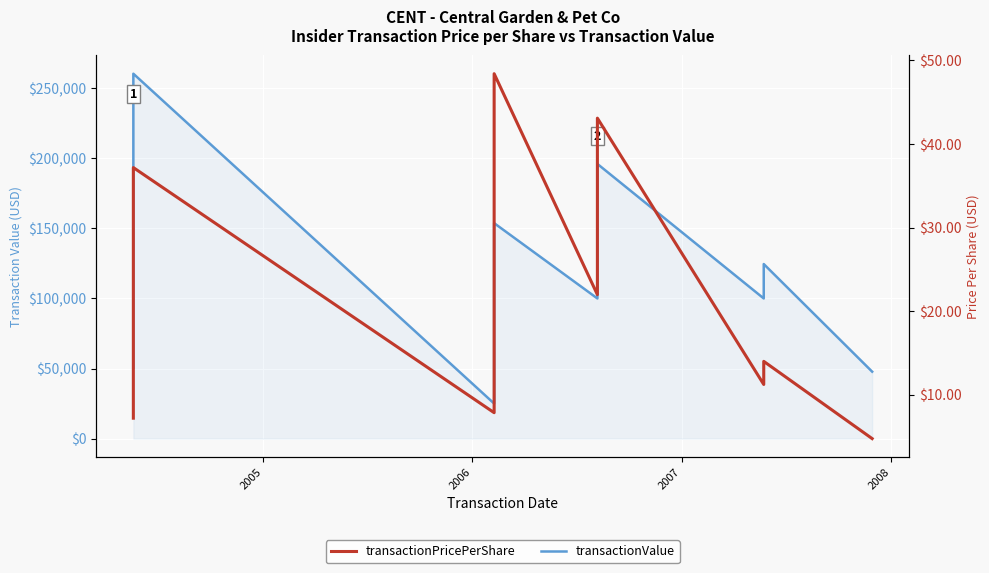

Reading left to right, list all the values displayed in this chart.

transactionValue: 50540.0	260346.0	25003.0	153729.0	99989.0	195978.0	99997.0	124552.0	47766.0	47766.0
transactionPricePerShare: 7.2	37.2	7.9	48.4	22.0	43.1	11.3	14.0	4.8	4.8